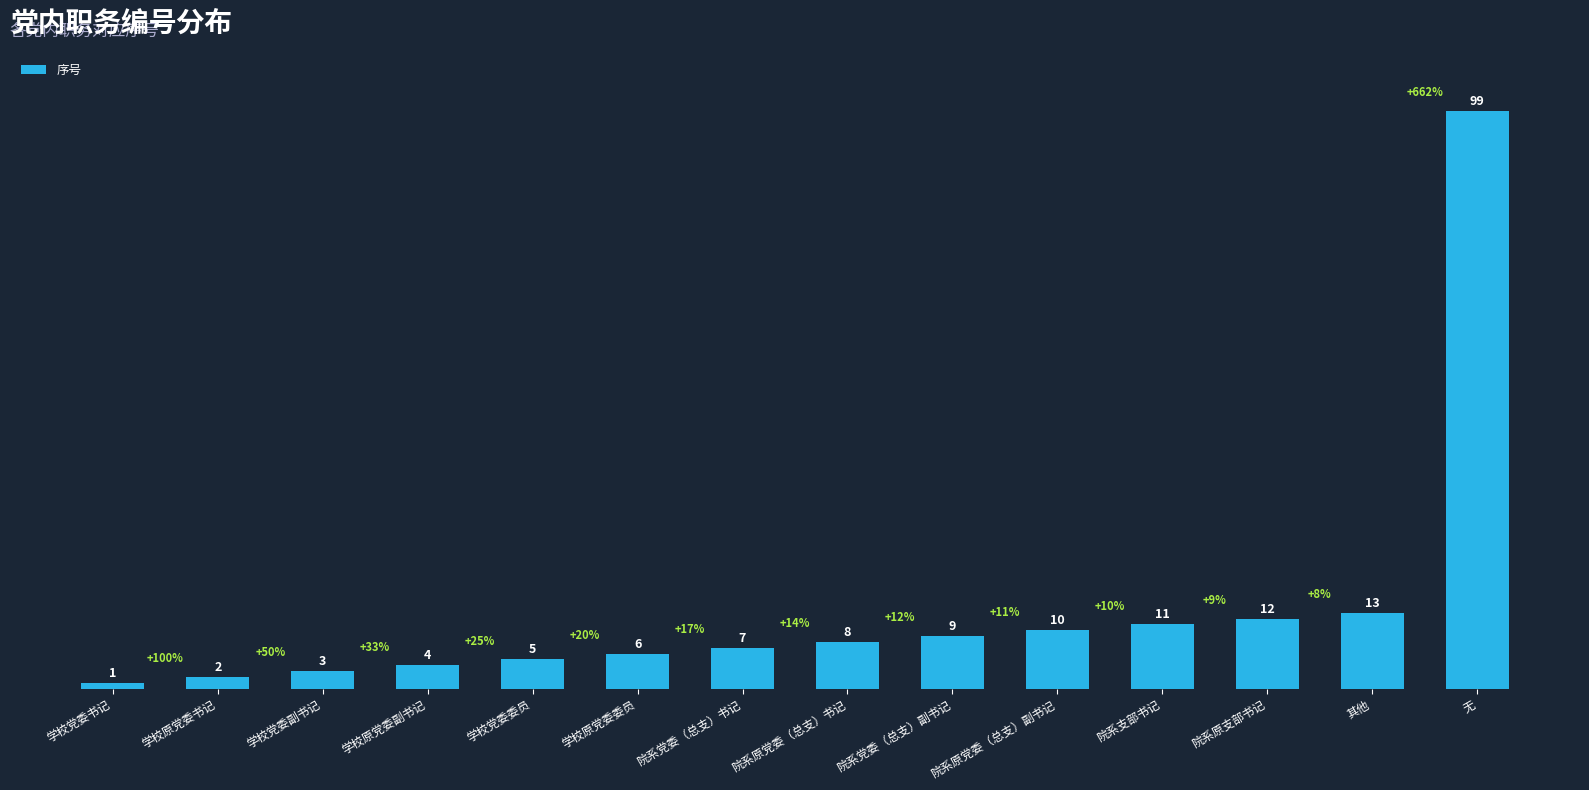

What is the approximate value at 无?

99